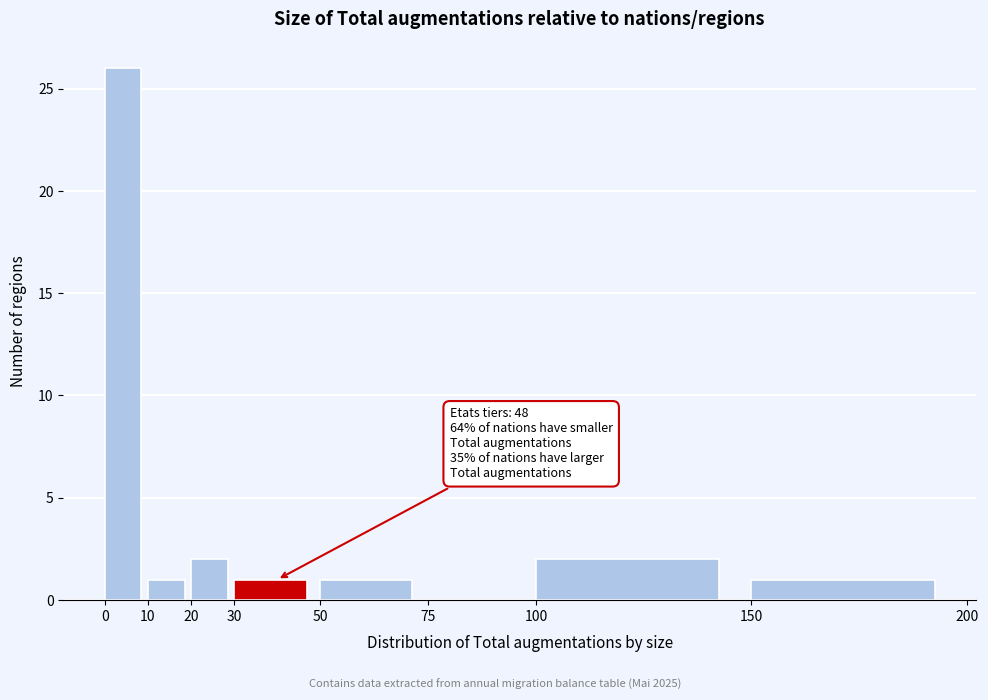

Over which range of the x-axis is the bar tallest?

0 to 10